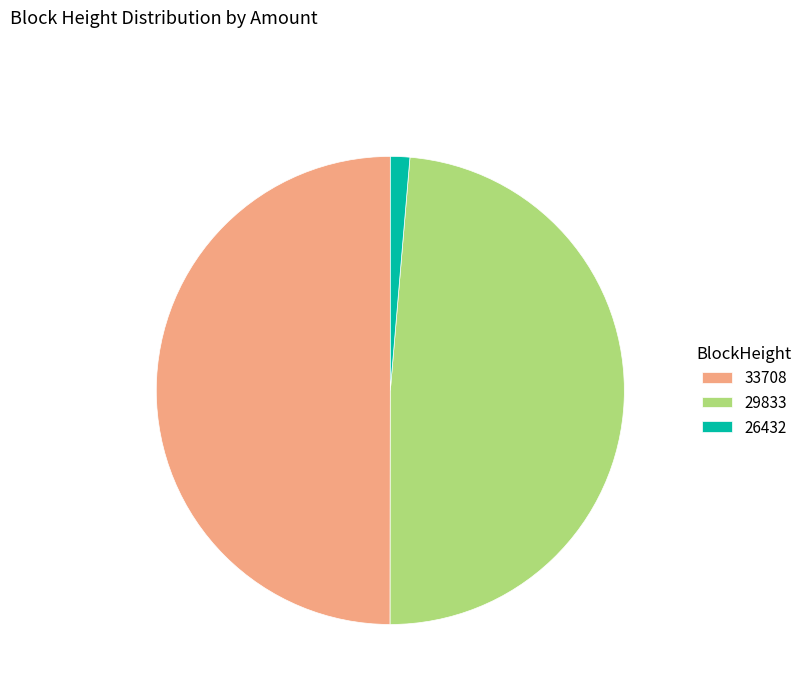

Combined, do 29833 and 33708 account for over 50%?

Yes